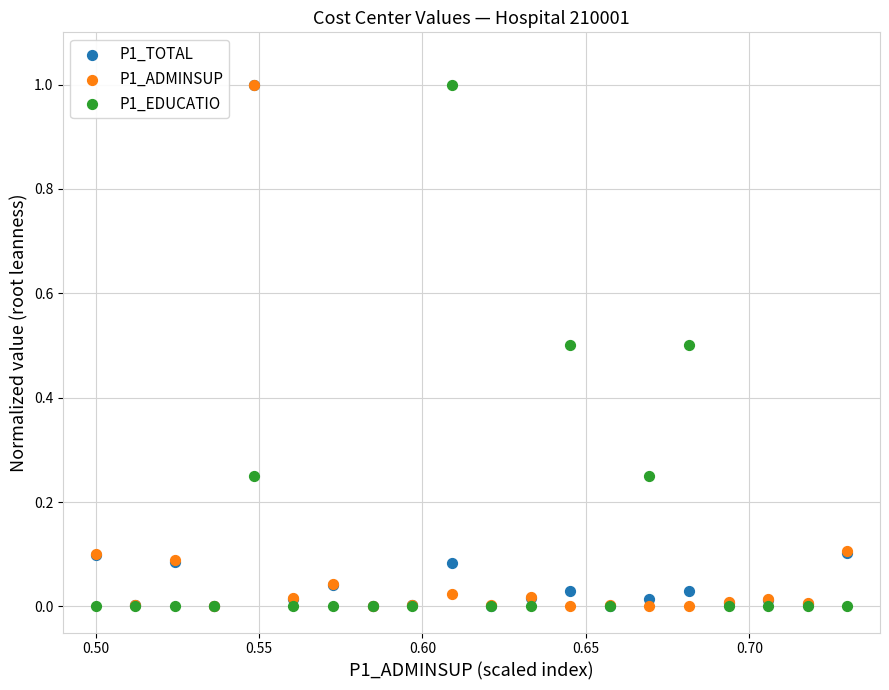

What are all the series names shown in the legend?

P1_TOTAL, P1_ADMINSUP, P1_EDUCATIO